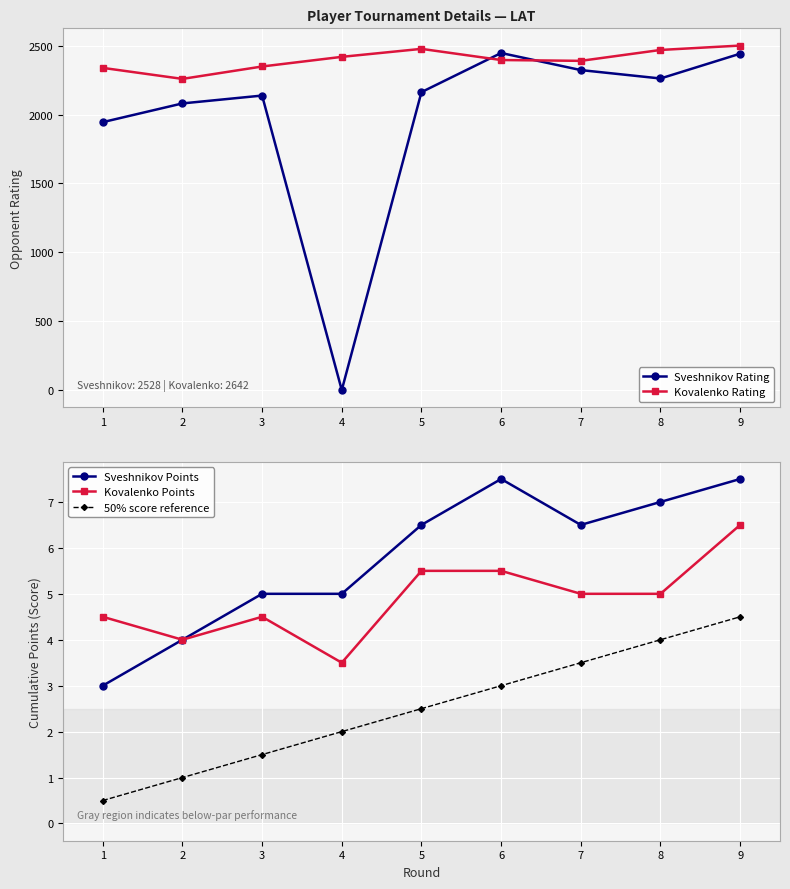

What is the greatest value displayed?

2501.0